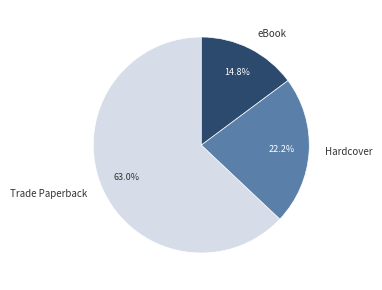

Does Trade Paperback account for over 50% of the chart?

Yes